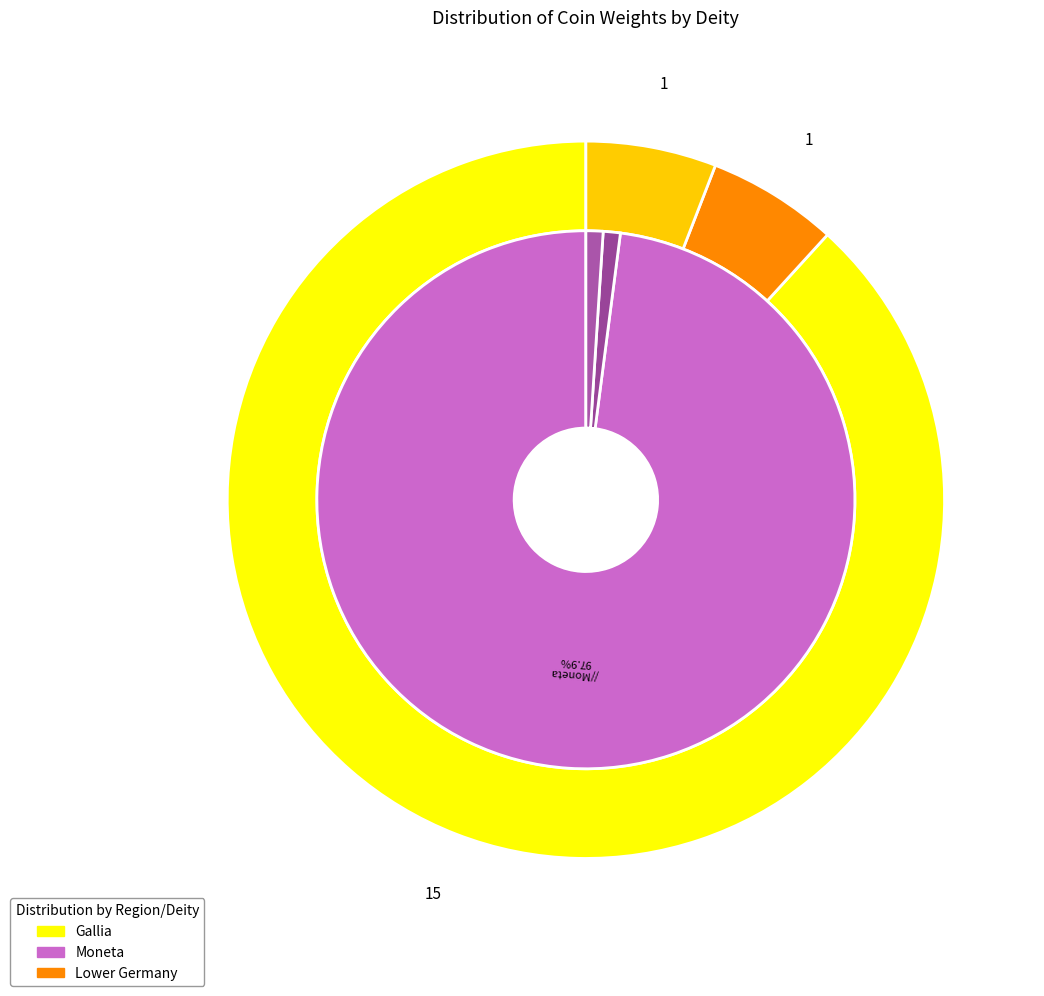

Is 1991.17.218 the majority of the pie?

No